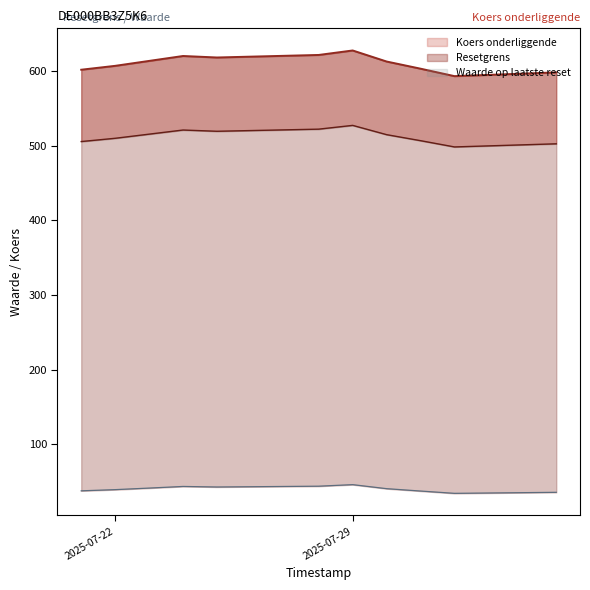

What is the value of the Waarde op laatste reset point at the 11th from the left?

35.3